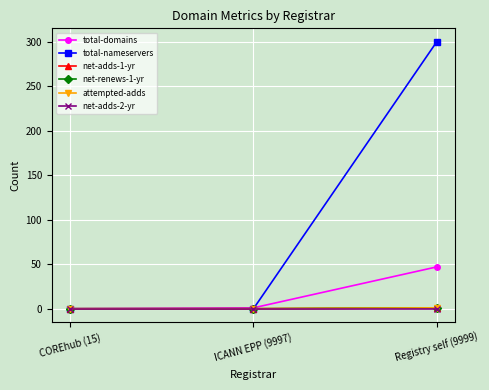

How many total-nameservers values are between 0 and 300?

3